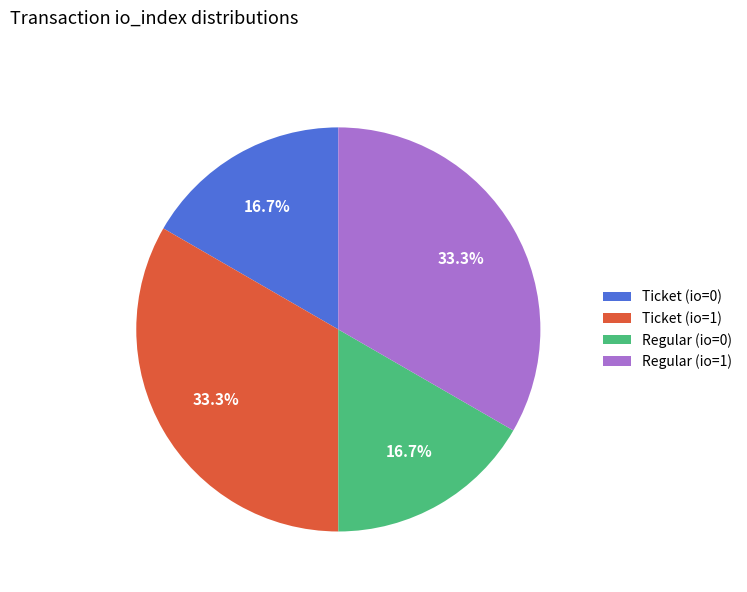

To the nearest percent, what is the combined percentage of Ticket (io=0) and Ticket (io=1)?

50%